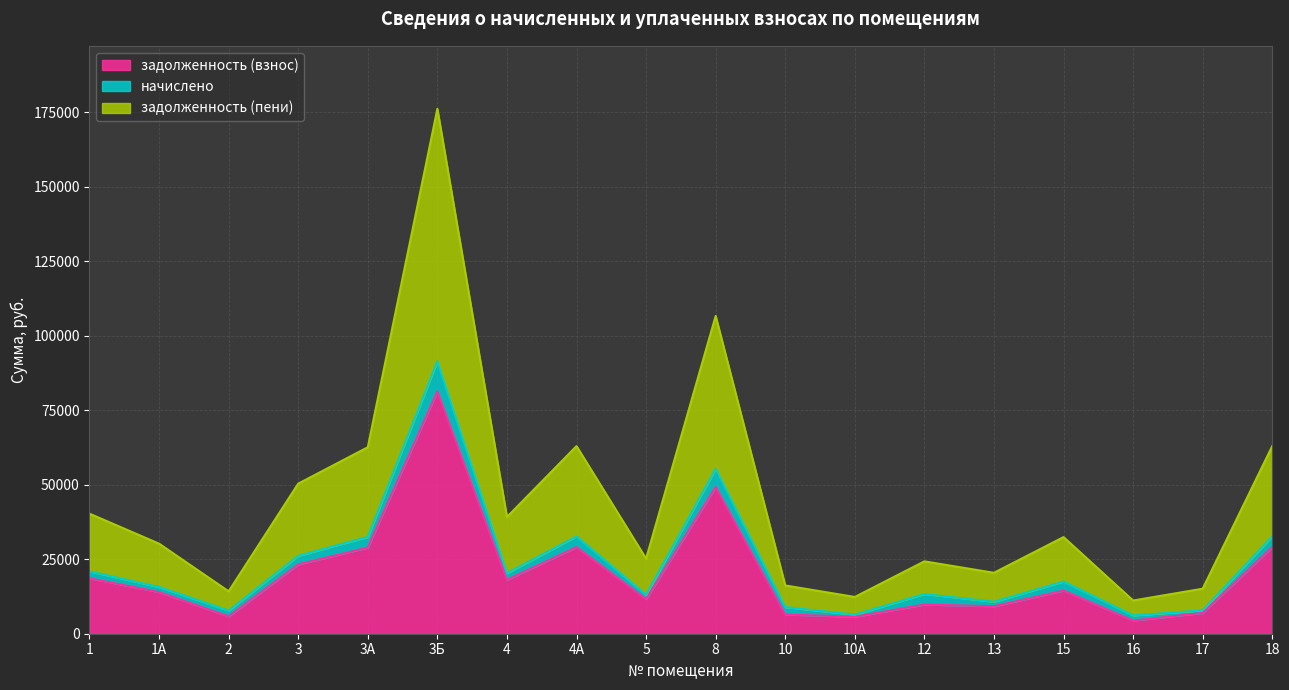

What is the label of the 17th point from the left?

17